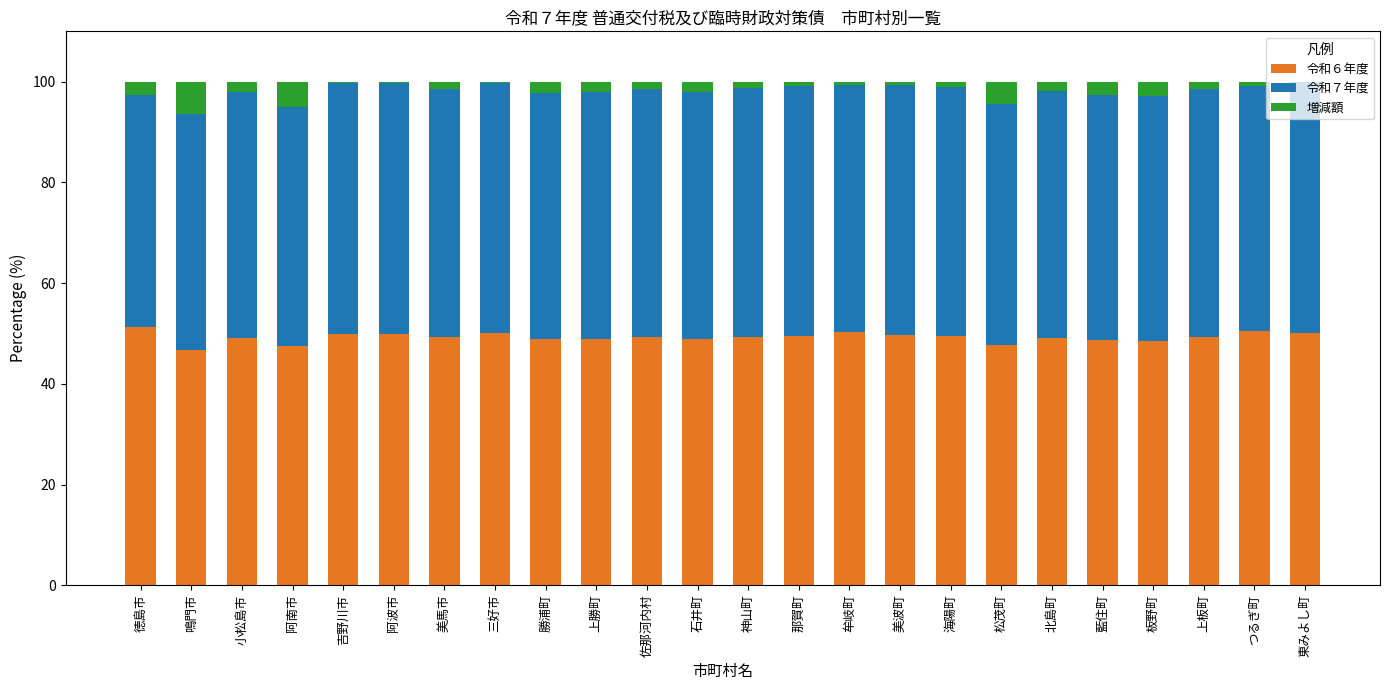

What is the sum of all 令和６年度 values?

1181.9